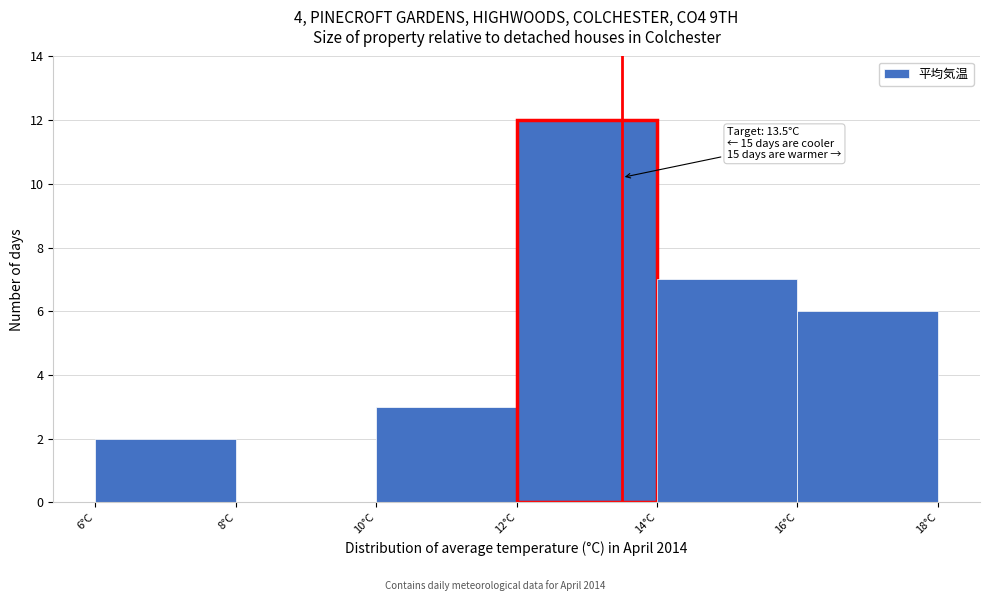

Which range on the x-axis has the tallest bar?

12 to 14